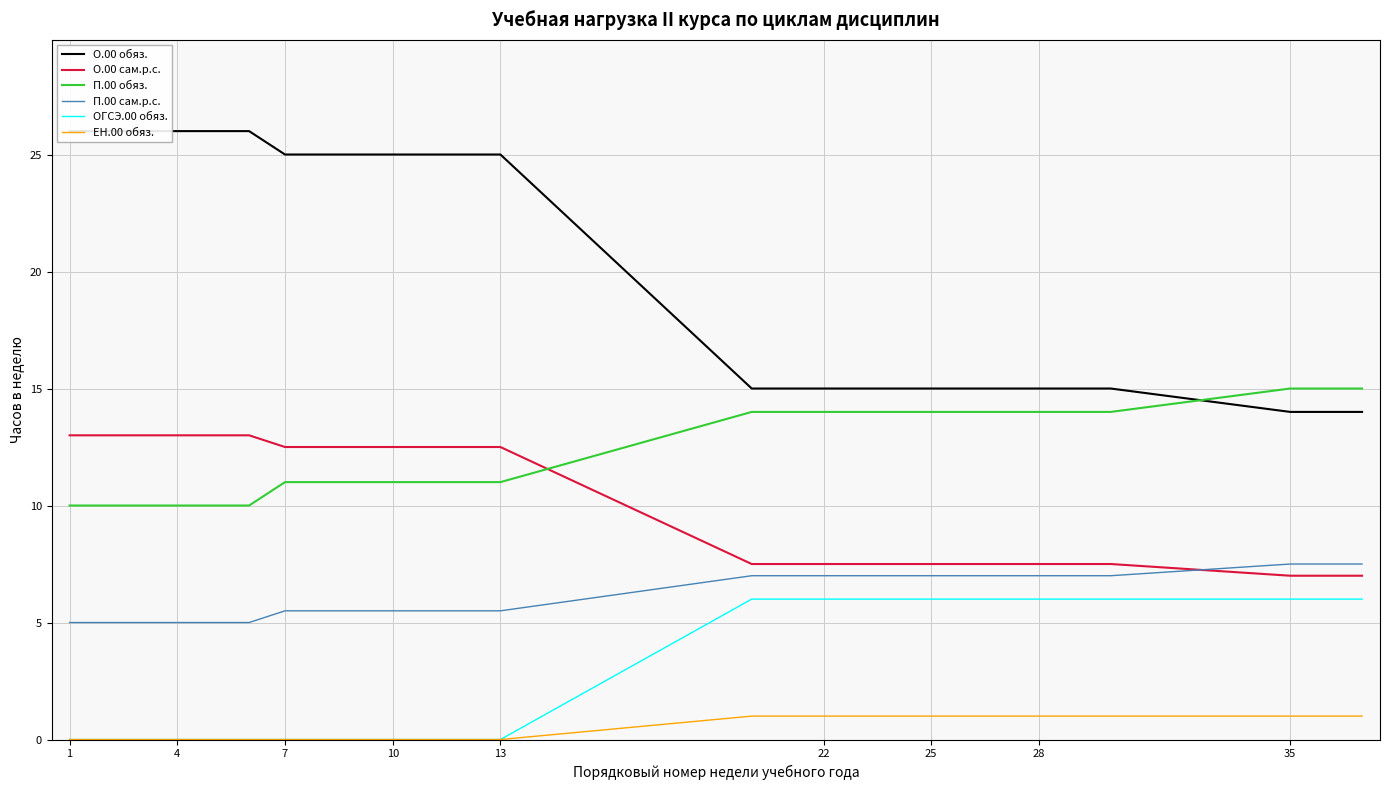

How many lines are shown in the chart?

6